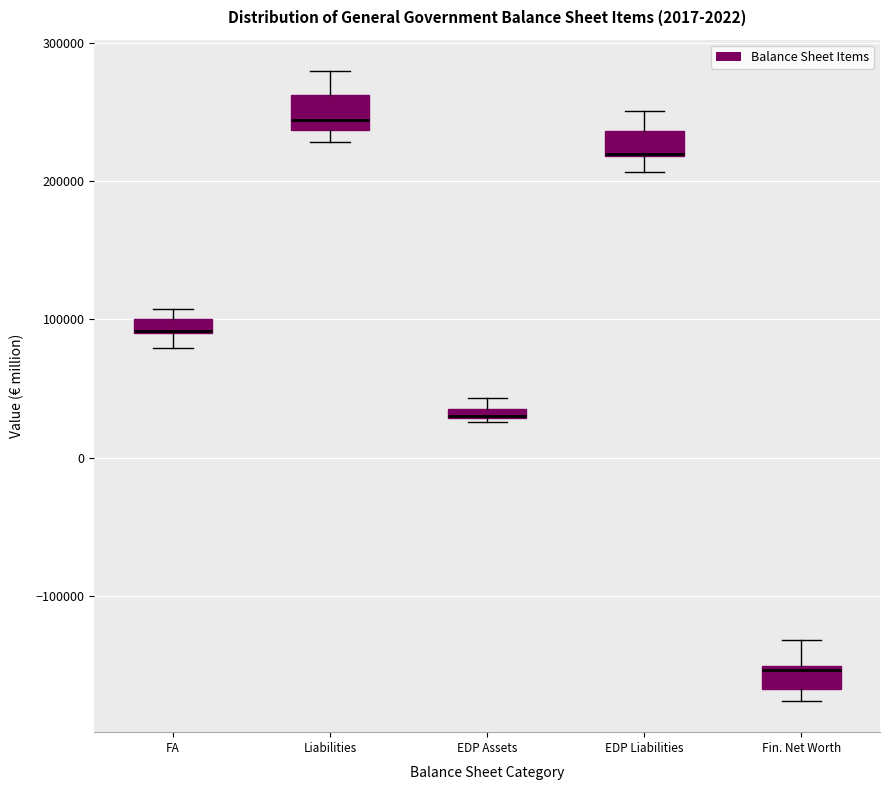

Where is the lower edge of the box for EDP Assets on the y-axis? The values are not printed on the chart, so give them approximately, as read against the axis.

30000